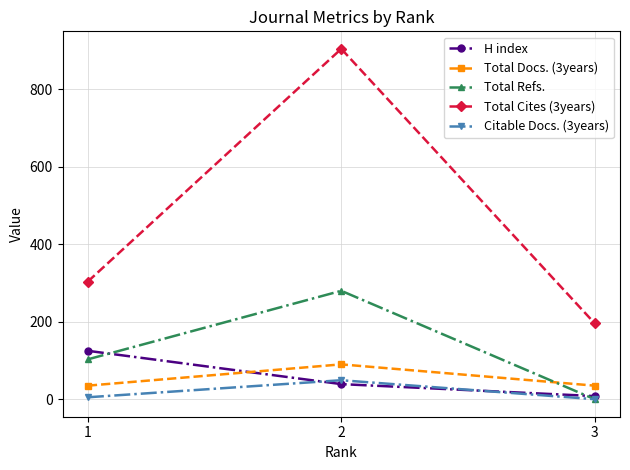

Count the number of categories in the chart.

3